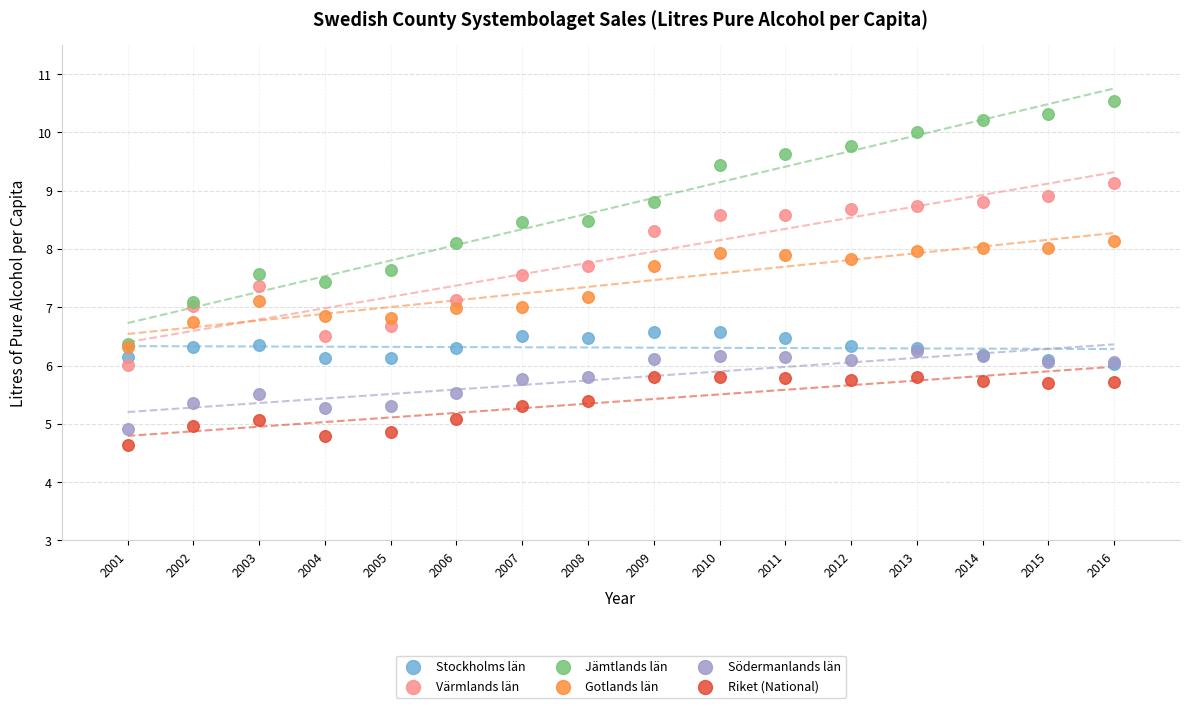

What are all the series names shown in the legend?

Stockholms län, Värmlands län, Jämtlands län, Gotlands län, Södermanlands län, Riket (National)